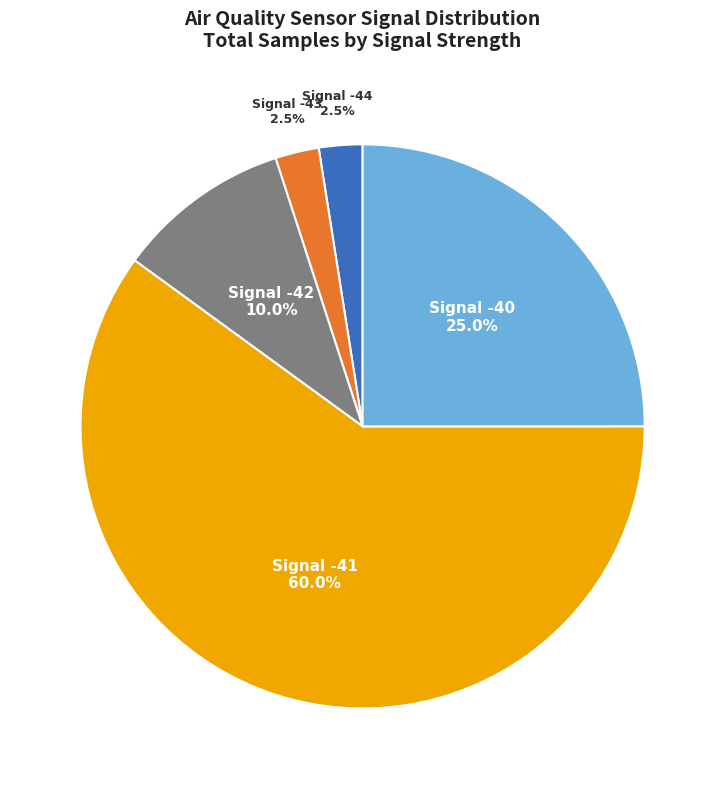

How many slices are in this pie chart?

5